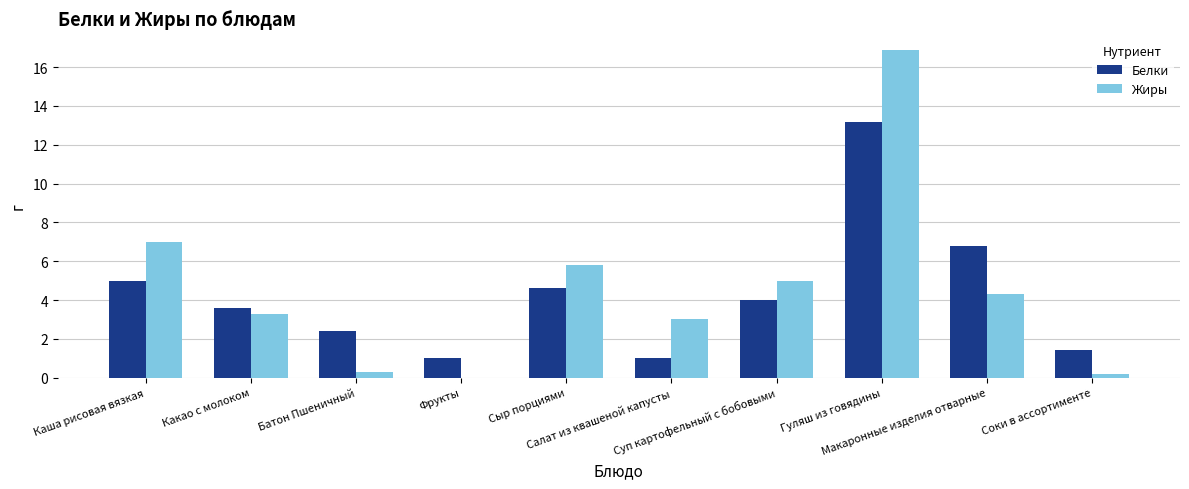

Between Сыр порциями and Салат из квашеной капусты, which series saw the biggest shift?

Белки